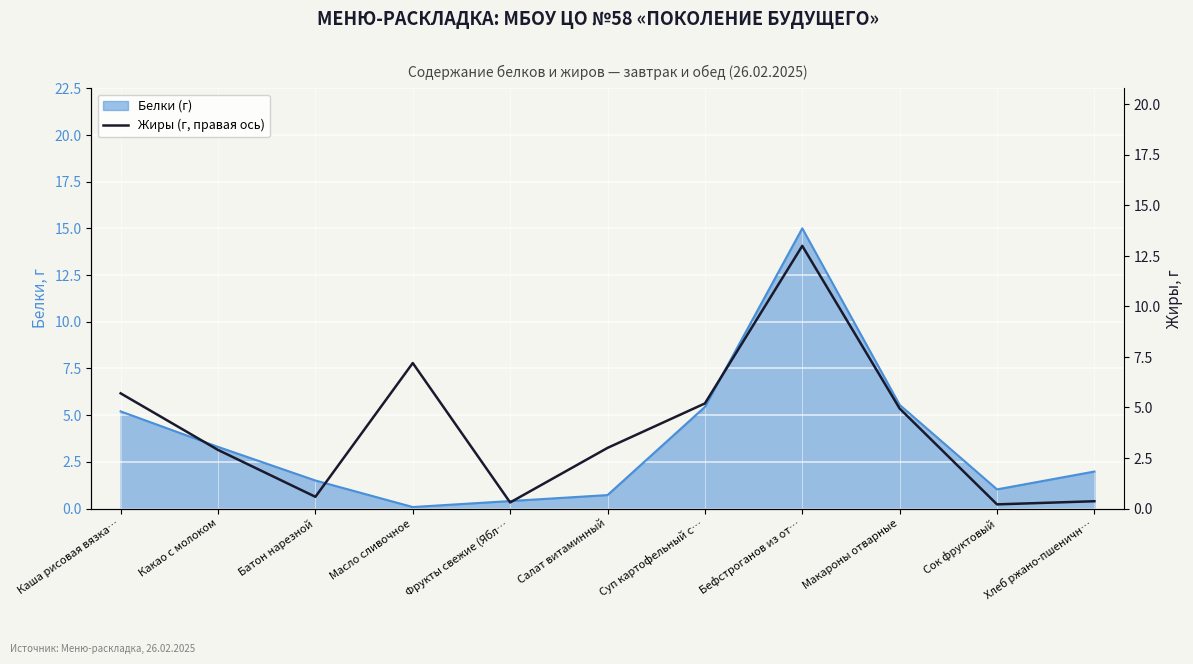

Which has a higher value, Бефстроганов из от… or Масло сливочное?

Бефстроганов из от…